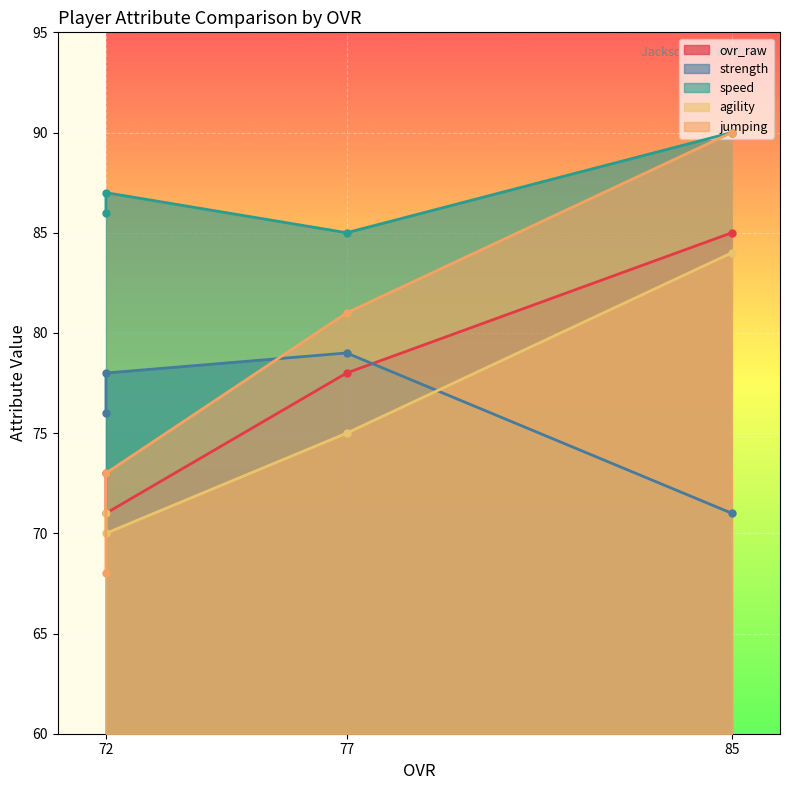

Is the value of ovr_raw at 77 greater than the value of agility at 77?

Yes